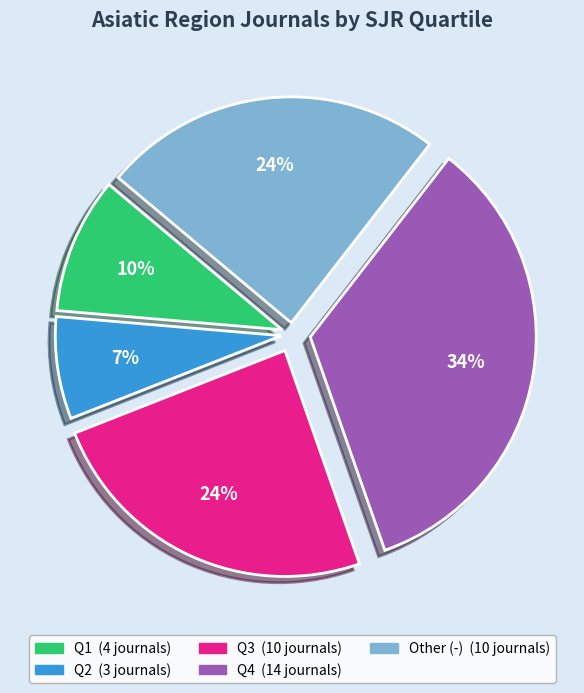

To the nearest percent, what portion does Other (-) represent?

24%